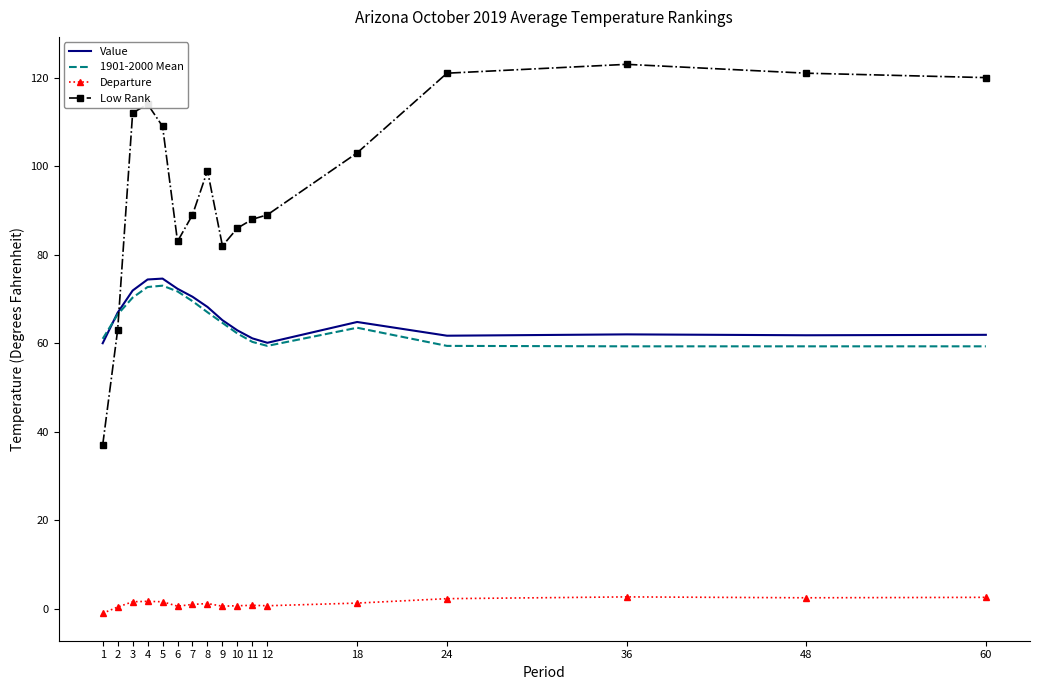

What is the maximum value shown in the chart?

123.0